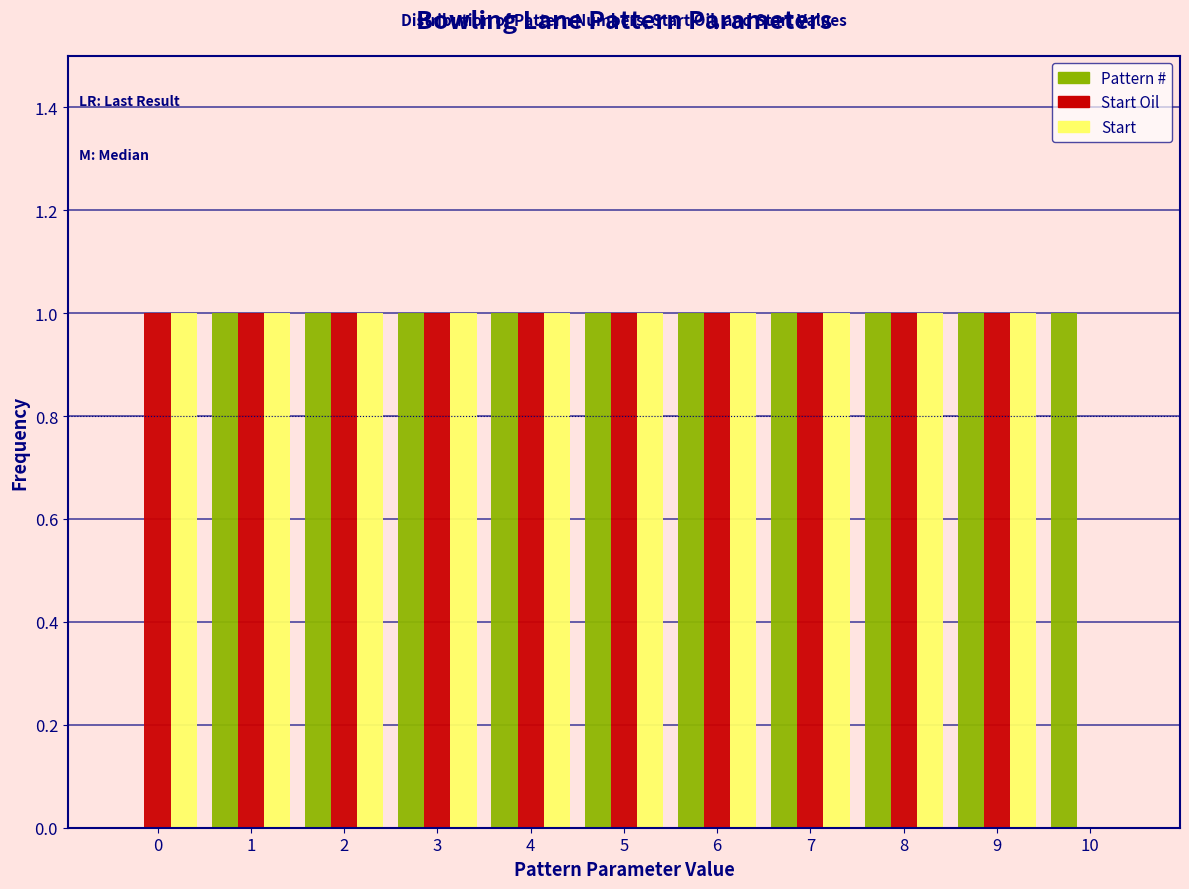

Reading left to right, list every range on the x-axis with the height of the bar of each series over it. The values are not printed on the chart, so give them approximately, as read against the axis.

-0.5 to 0.5: Pattern #=0	Start Oil=1	Start=1
0.5 to 1.5: Pattern #=1	Start Oil=1	Start=1
1.5 to 2.5: Pattern #=1	Start Oil=1	Start=1
2.5 to 3.5: Pattern #=1	Start Oil=1	Start=1
3.5 to 4.5: Pattern #=1	Start Oil=1	Start=1
4.5 to 5.5: Pattern #=1	Start Oil=1	Start=1
5.5 to 6.5: Pattern #=1	Start Oil=1	Start=1
6.5 to 7.5: Pattern #=1	Start Oil=1	Start=1
7.5 to 8.5: Pattern #=1	Start Oil=1	Start=1
8.5 to 9.5: Pattern #=1	Start Oil=1	Start=1
9.5 to 10.5: Pattern #=1	Start Oil=0	Start=0